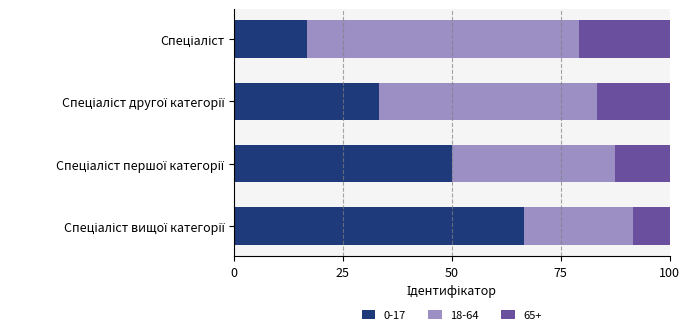

What is the maximum value for 0-17?

66.7